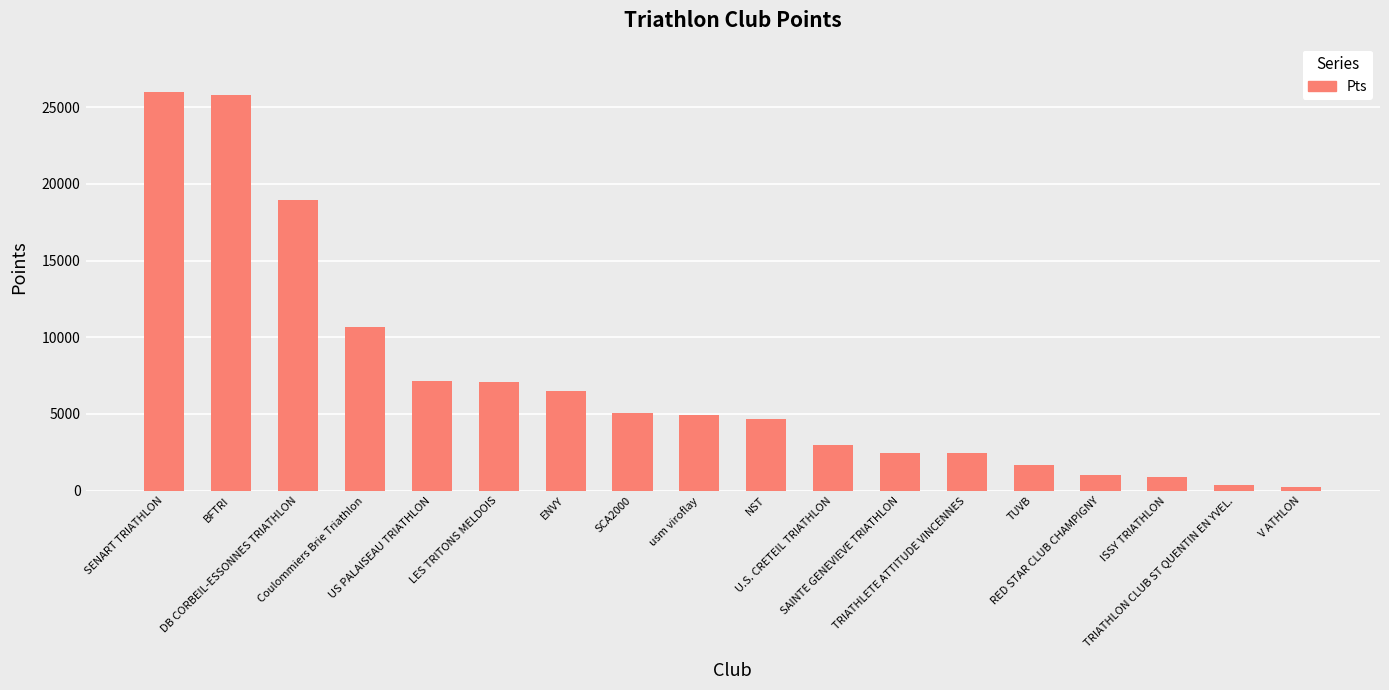

What is the average value?

7169